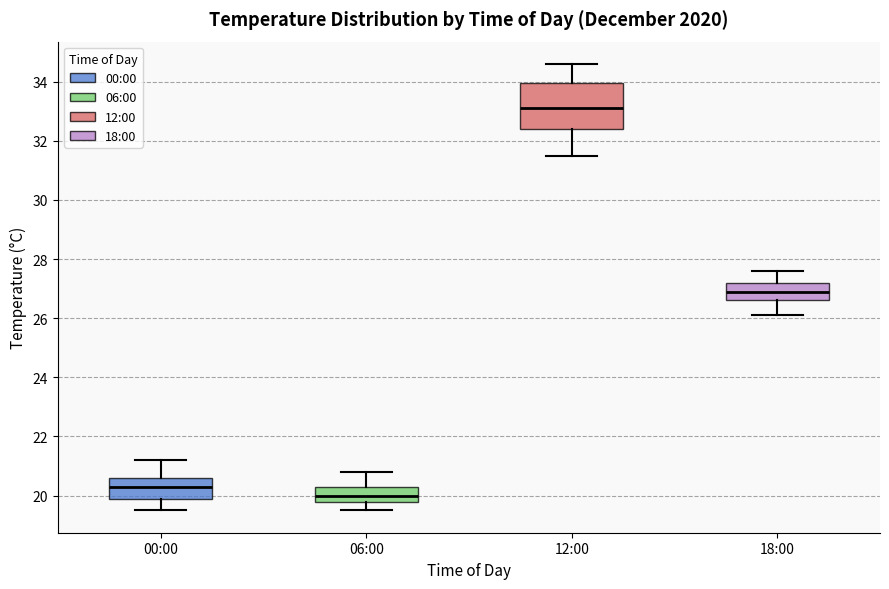

Reading left to right, transcribe this box plot: for each box, give where its median line is, the range the box spans, and where its two whiskers end, as read against the y-axis. The values are not printed on the chart, so give them approximately, as read against the axis.

00:00: median 20.4, box 20.0 to 20.6, whiskers 19.6 to 21.2
06:00: median 20.0, box 19.8 to 20.4, whiskers 19.6 to 20.8
12:00: median 33.2, box 32.4 to 34.0, whiskers 31.6 to 34.6
18:00: median 27.0, box 26.6 to 27.2, whiskers 26.2 to 27.6